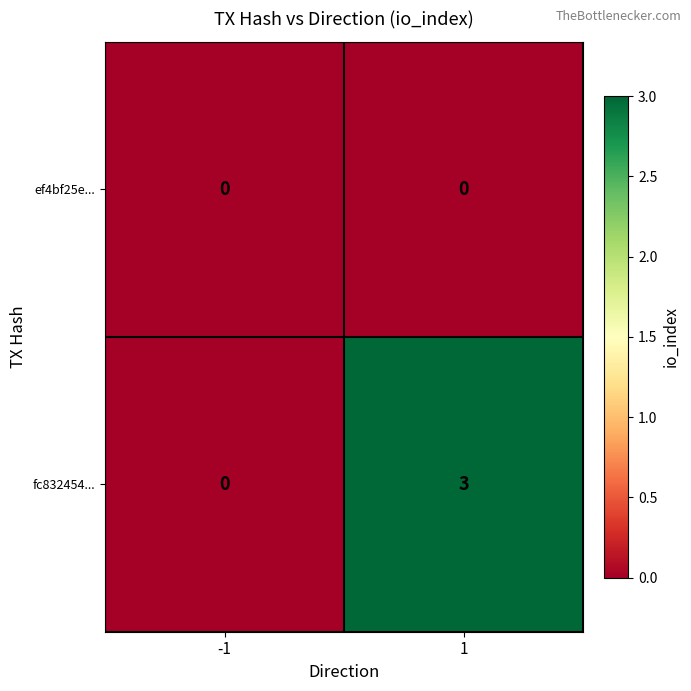

Reading right to left, what are all the values shown in this chart?

ef4bf25e...: 1=0	-1=0
fc832454...: 1=3	-1=0